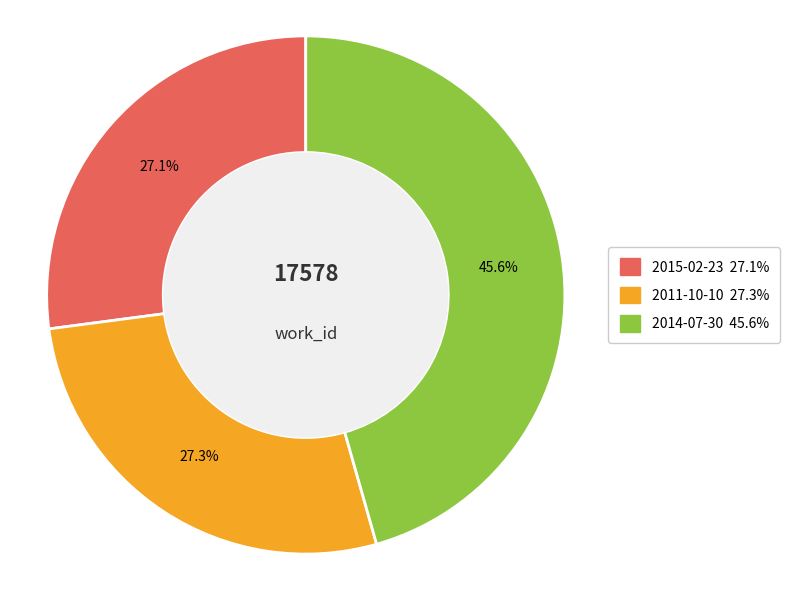

Count the number of slices in the pie.

3